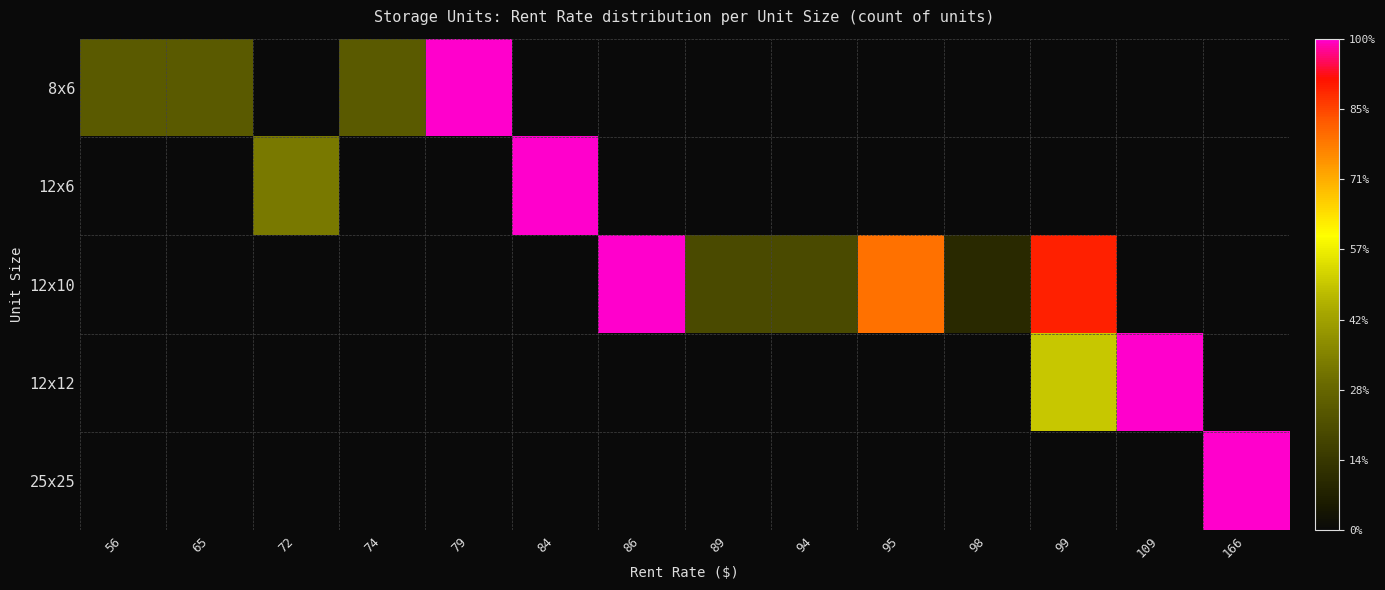

Reading left to right, transcribe all the data shown in this chart.

8x6: 56=0.2	65=0.2	72=0.0	74=0.2	79=1.0	84=0.0	86=0.0	89=0.0	94=0.0	95=0.0	98=0.0	99=0.0	109=0.0	166=0.0
12x6: 56=0.0	65=0.0	72=0.3	74=0.0	79=0.0	84=1.0	86=0.0	89=0.0	94=0.0	95=0.0	98=0.0	99=0.0	109=0.0	166=0.0
12x10: 56=0.0	65=0.0	72=0.0	74=0.0	79=0.0	84=0.0	86=1.0	89=0.2	94=0.2	95=0.8	98=0.1	99=0.9	109=0.0	166=0.0
12x12: 56=0.0	65=0.0	72=0.0	74=0.0	79=0.0	84=0.0	86=0.0	89=0.0	94=0.0	95=0.0	98=0.0	99=0.5	109=1.0	166=0.0
25x25: 56=0.0	65=0.0	72=0.0	74=0.0	79=0.0	84=0.0	86=0.0	89=0.0	94=0.0	95=0.0	98=0.0	99=0.0	109=0.0	166=1.0